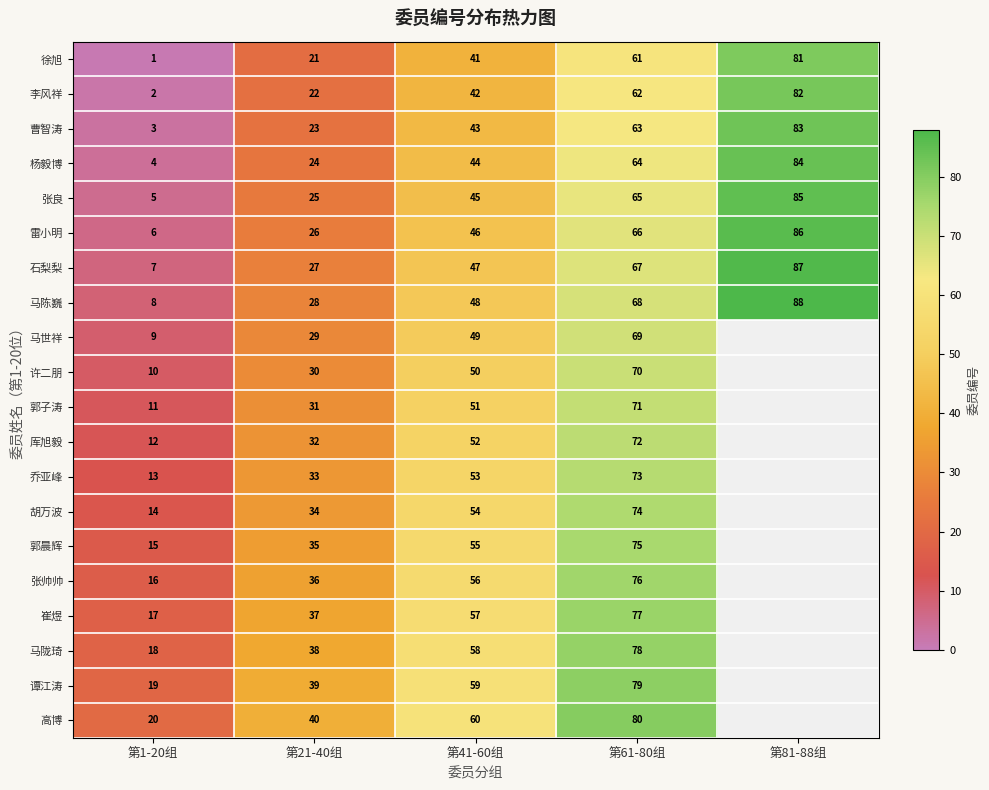

What is the approximate value of 李风祥 at 第21-40组, to the nearest 5?

20